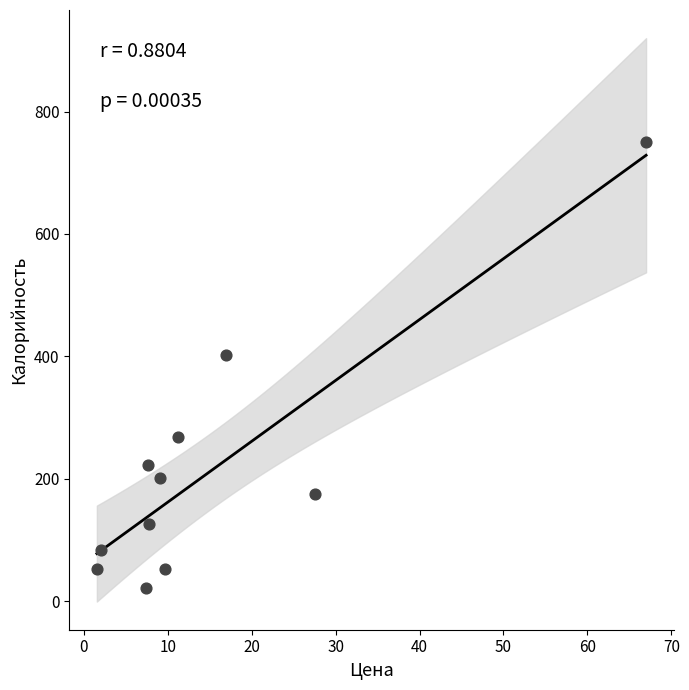

What Y value in the scatter plot is closest to 386?

401.5